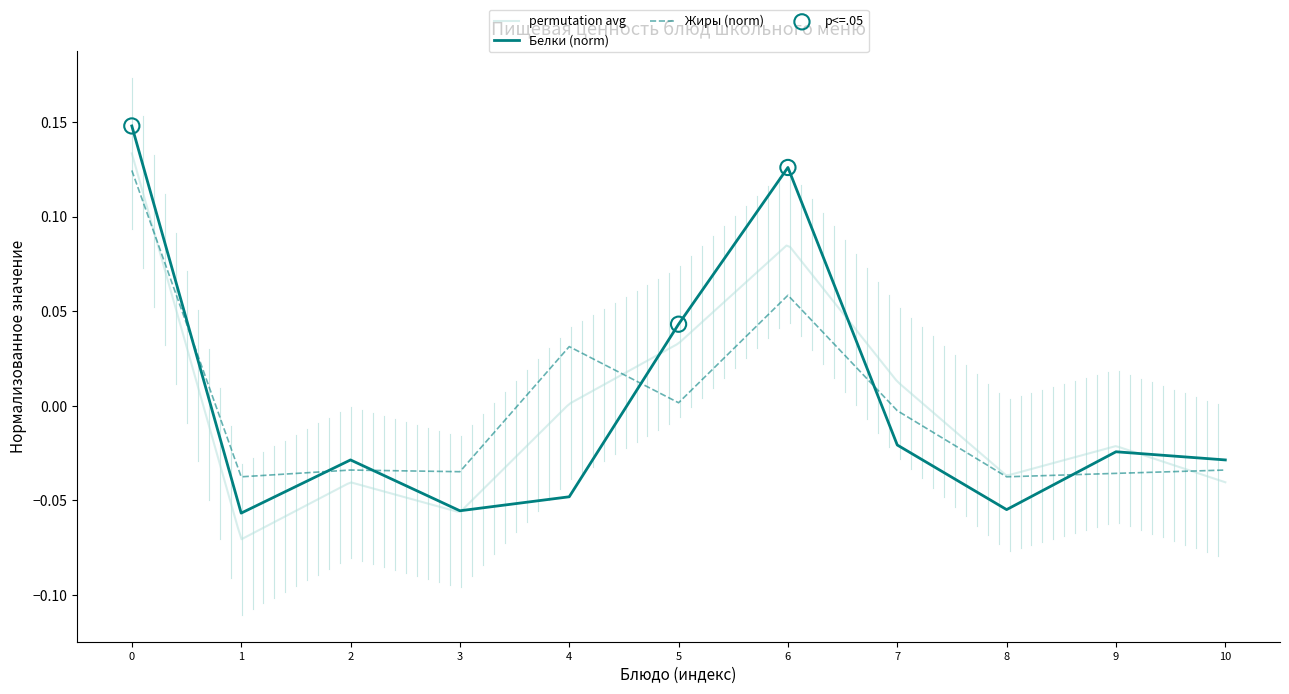

At how many categories does at least one series exceed 0?

4